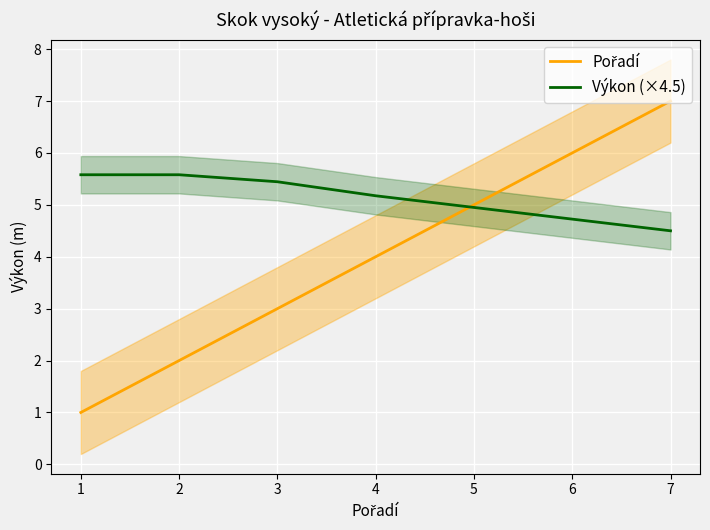

Which category has the lowest value in the Pořadí series?

1